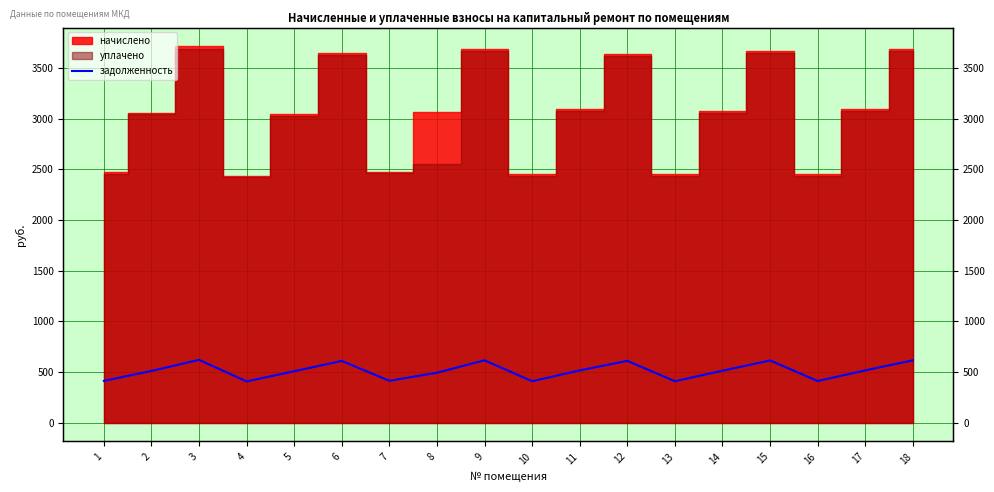

True or false: there are more than 2 points higher than both neighbors.

True